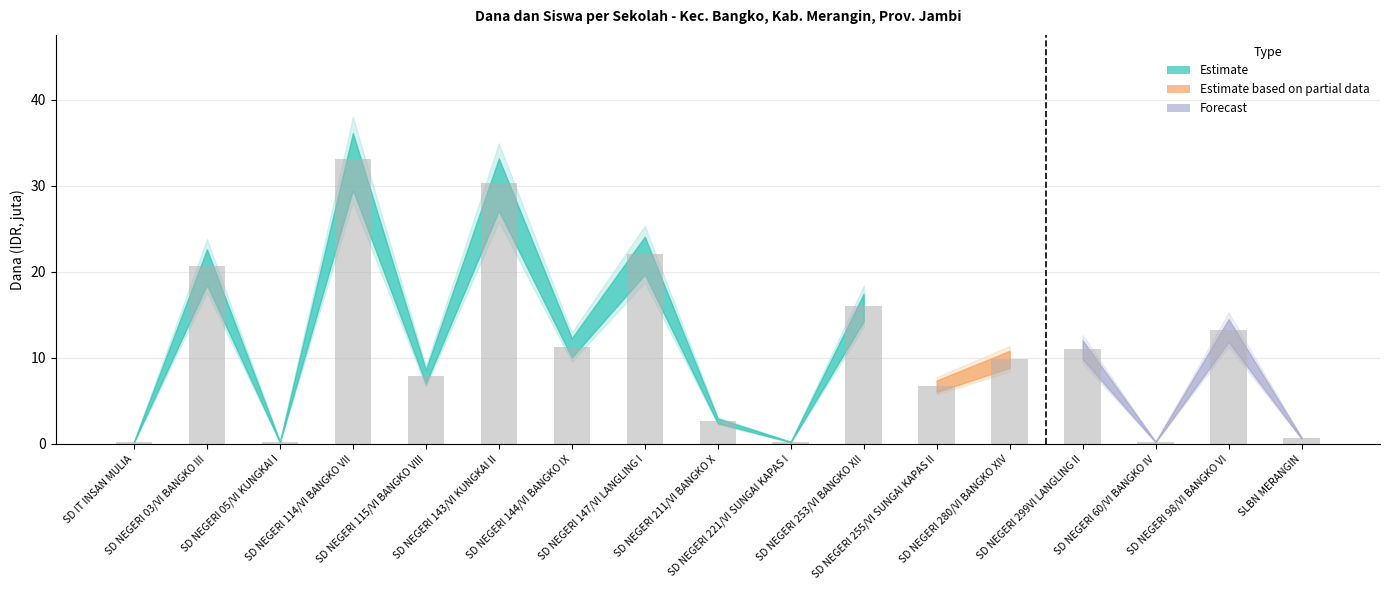

Where does the data first go above 9?

SD NEGERI 03/VI BANGKO III